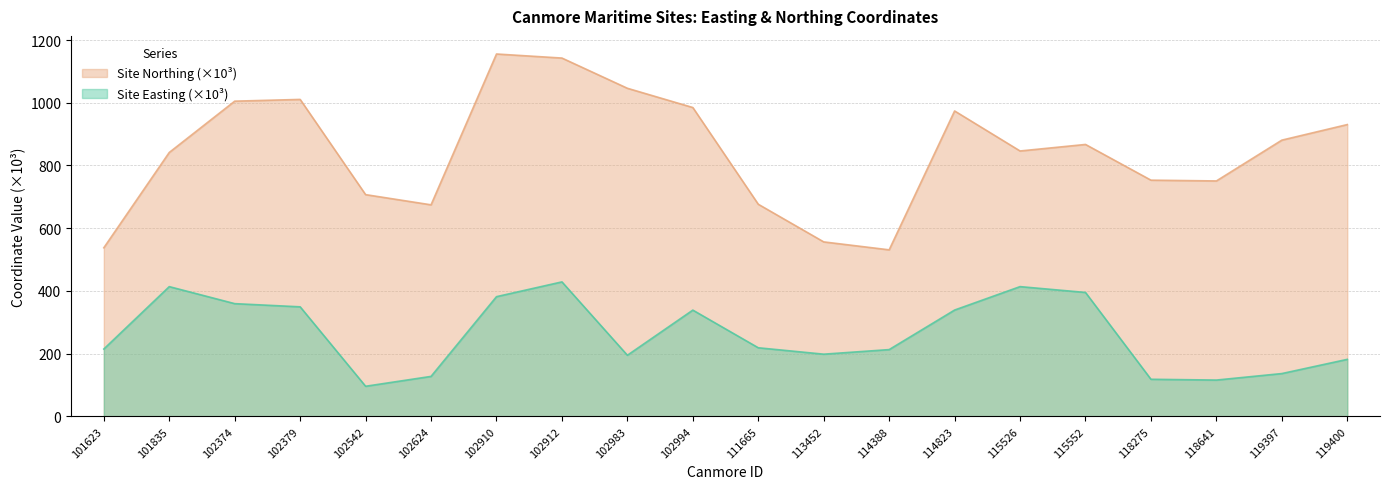

Count the number of categories in the chart.

20